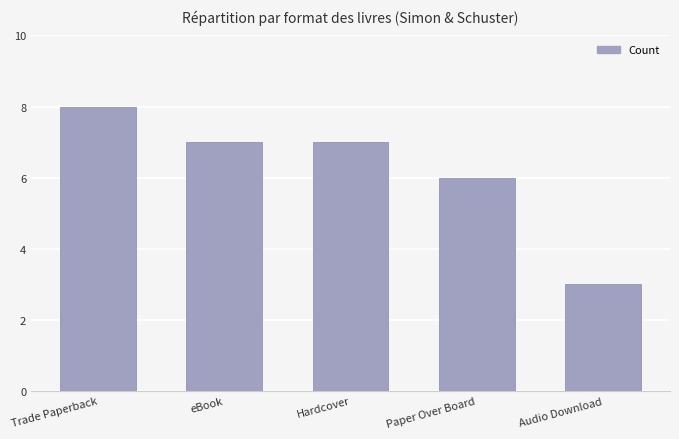

Count the number of categories in the chart.

5